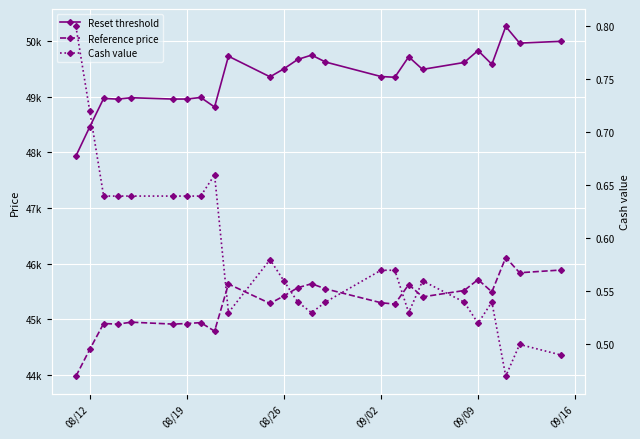

What is the lowest value of the Cash value series?

0.5